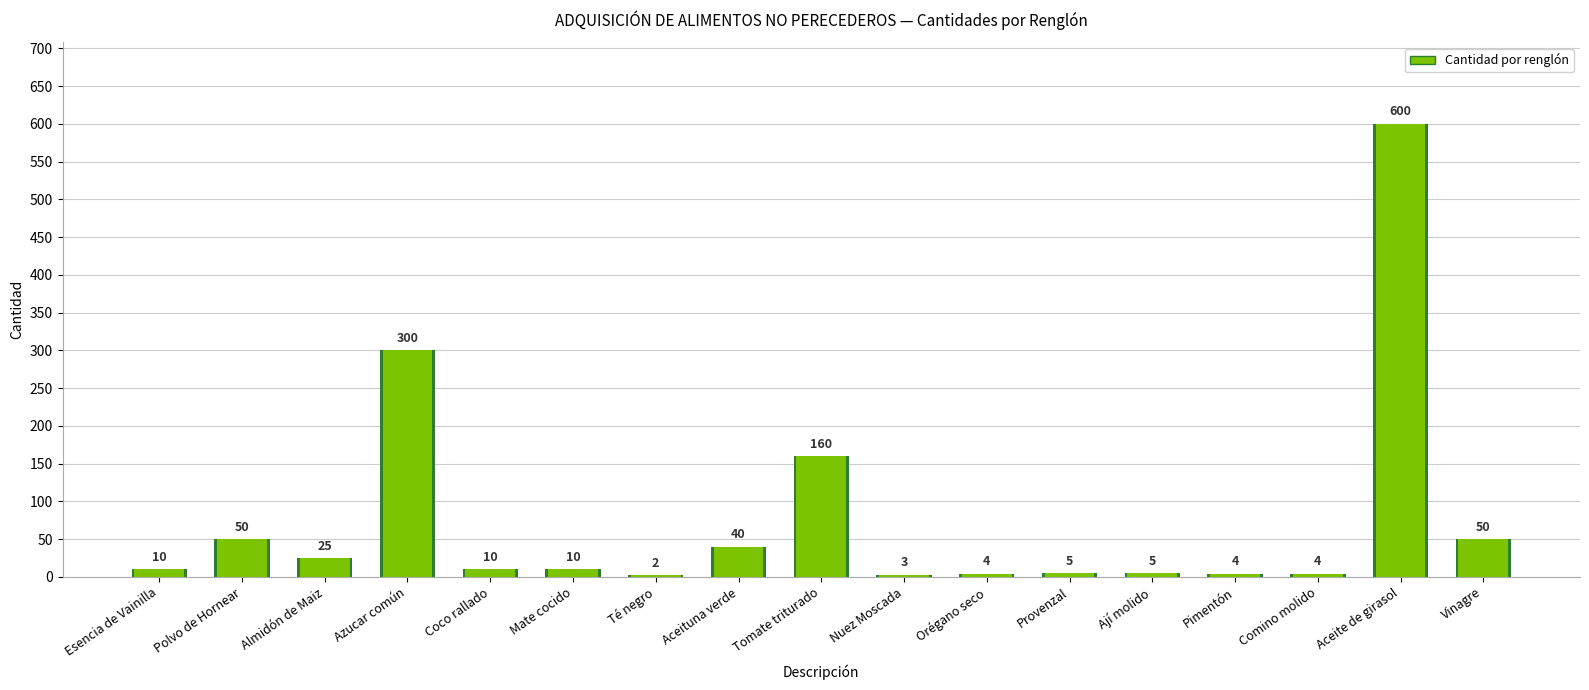

Which category has the highest value across all series?

Aceite de girasol